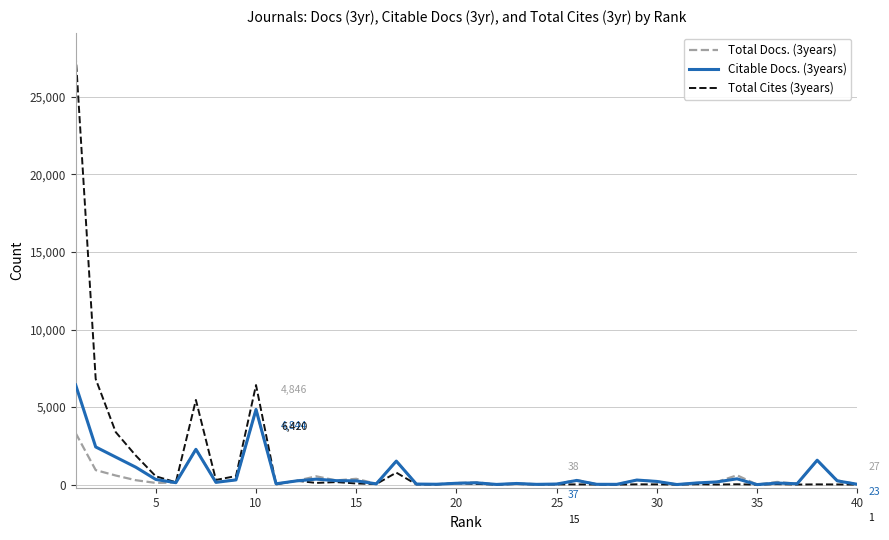

Which series has the widest spread of values?

Total Cites (3years)